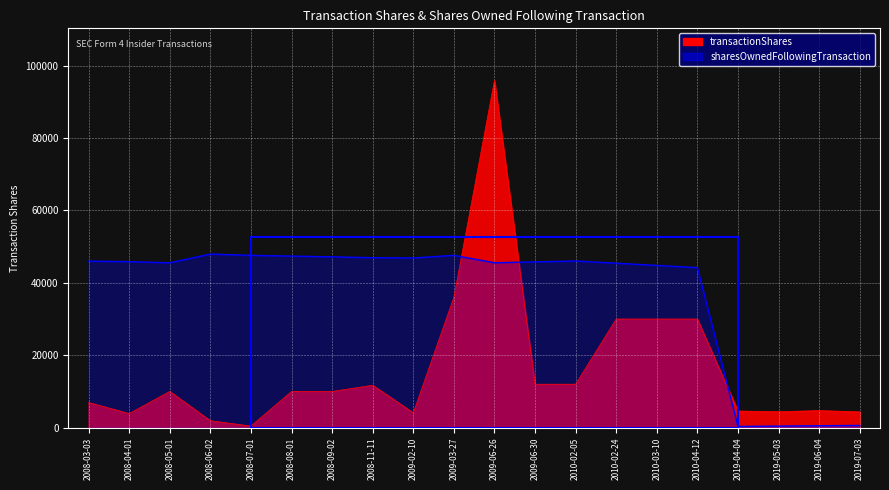

True or false: sharesOwnedFollowingTransaction has a value of 45541.5 at 2009-06-26.

True